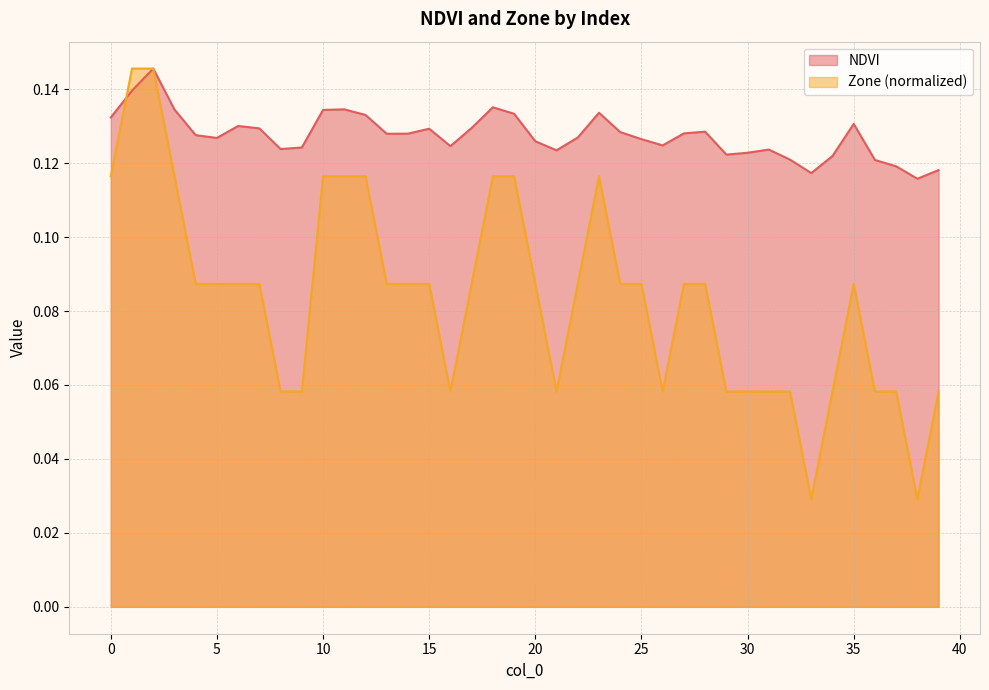

Which series changed the most between 29 and 34?

NDVI